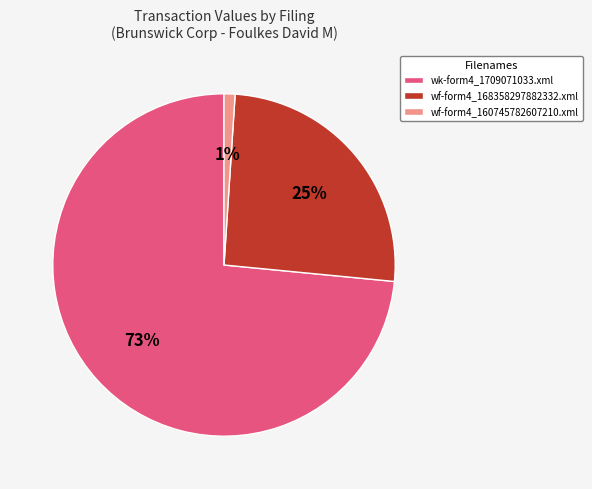

Count the number of slices in the pie.

3